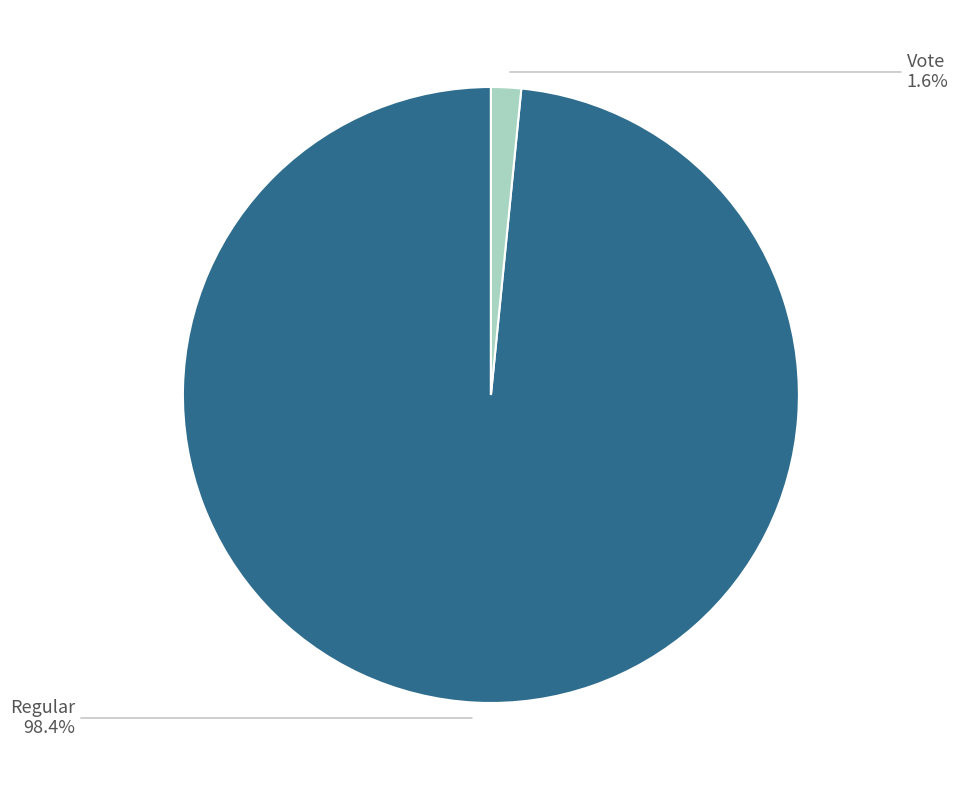

Is there a majority slice in this chart?

Yes